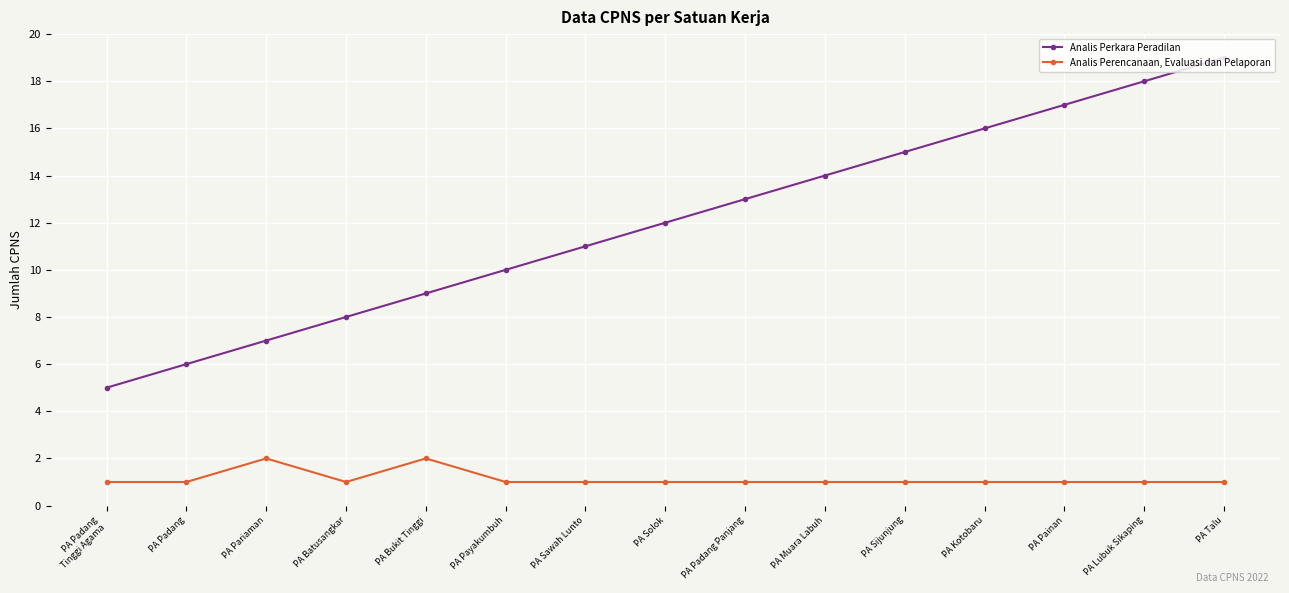

What is the label of the 14th point from the right?

PA Padang